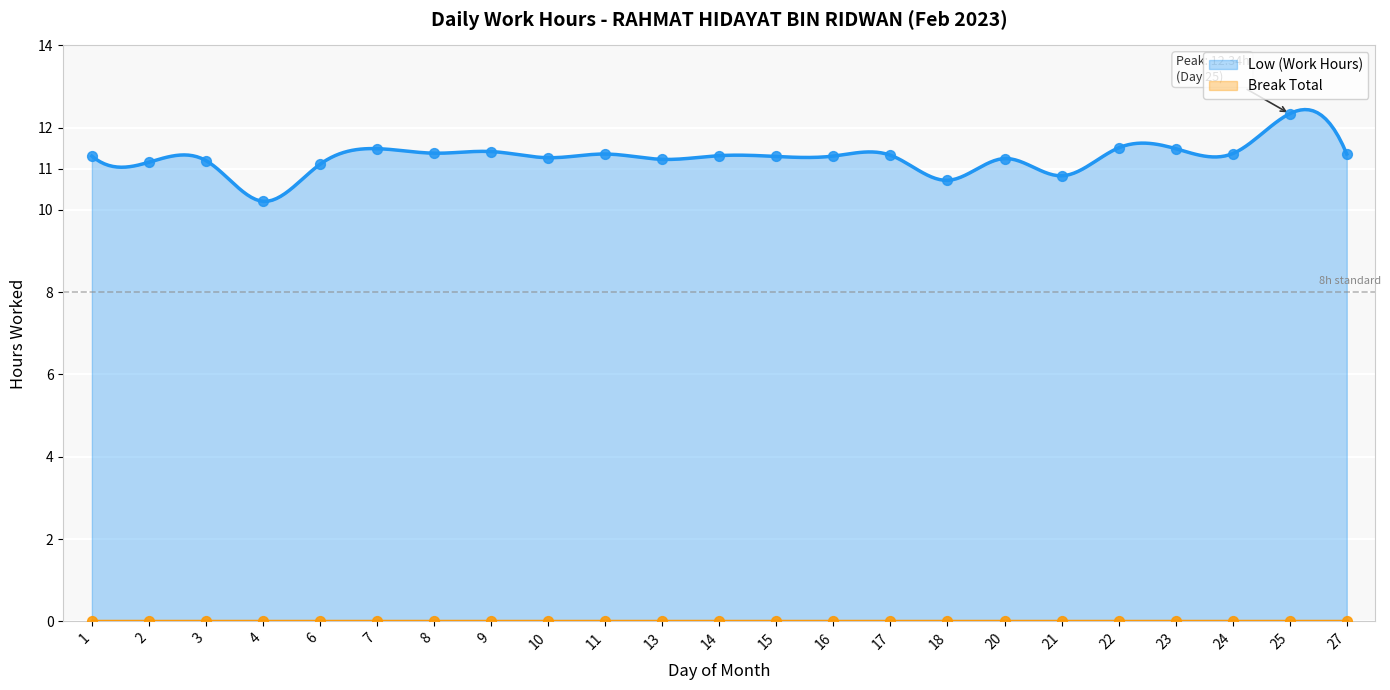

Between 2 and 11, which is larger?

11